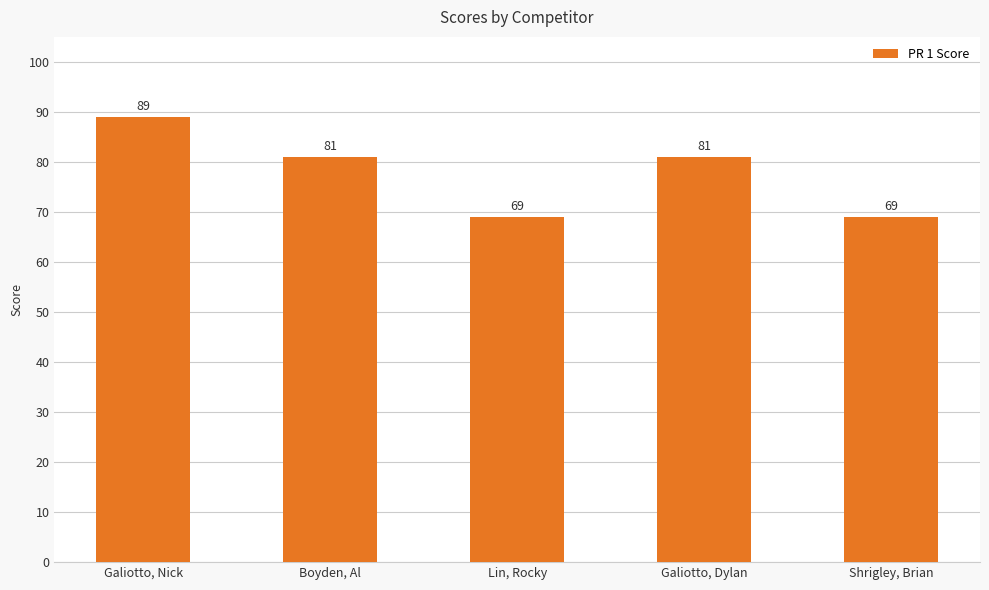

What is the difference between the maximum and minimum values?

20